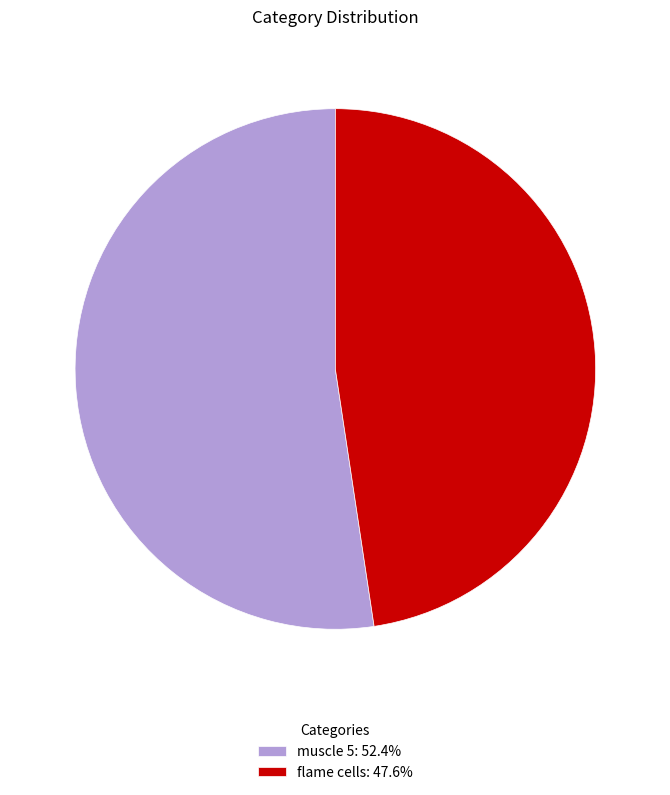

Is the sum of muscle 5: 52.4% and flame cells: 47.6% greater than half?

Yes